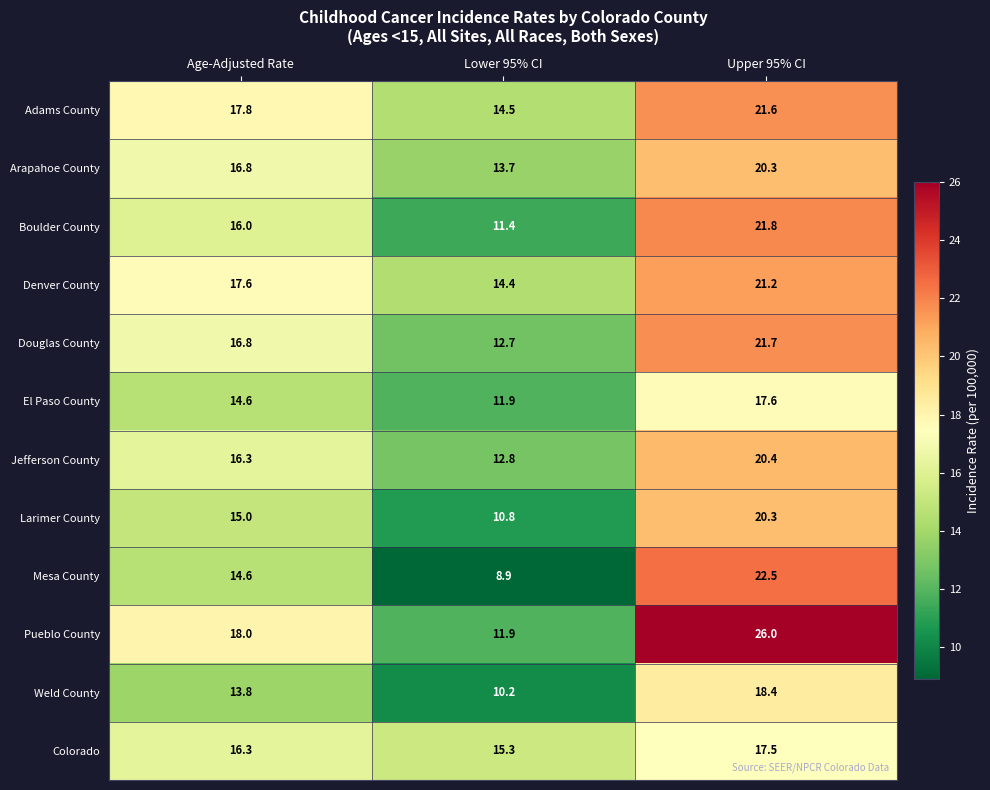

Rank the categories by El Paso County value from highest to lowest.

Upper 95% CI, Age-Adjusted Rate, Lower 95% CI